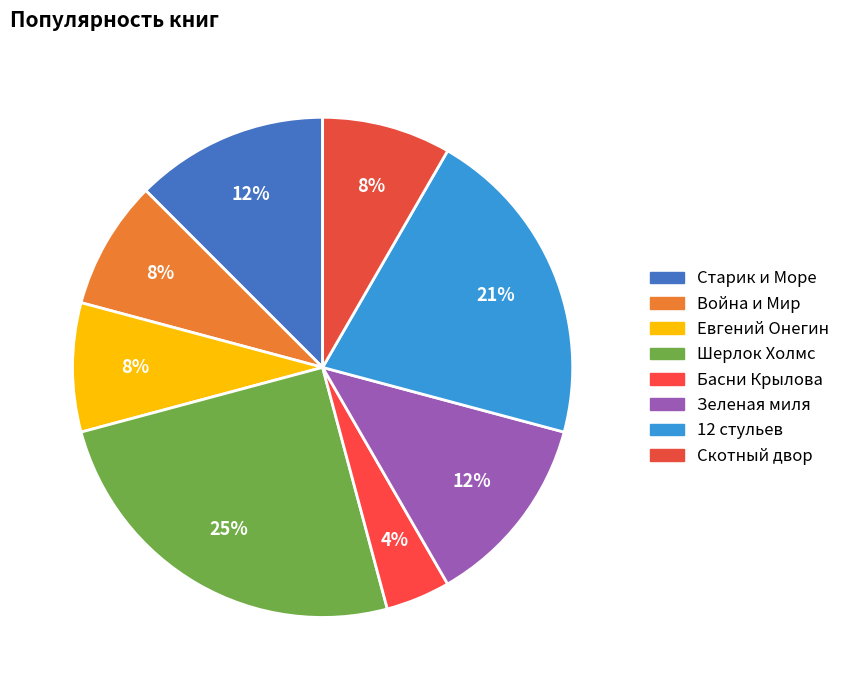

Which slice is the smallest?

Басни Крылова